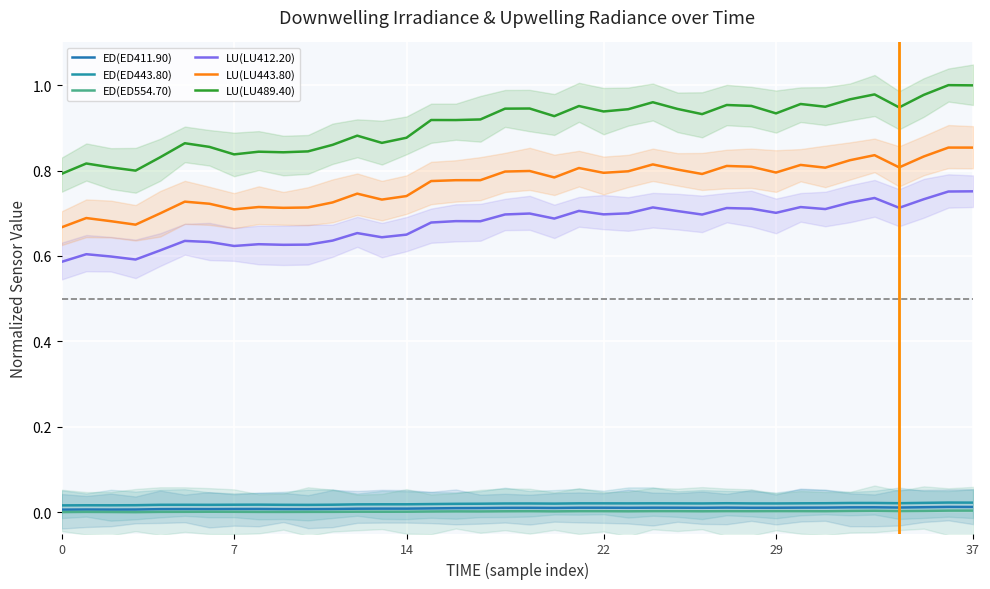

True or false: ED(ED411.90) has a value of 0.0 at 8.

True